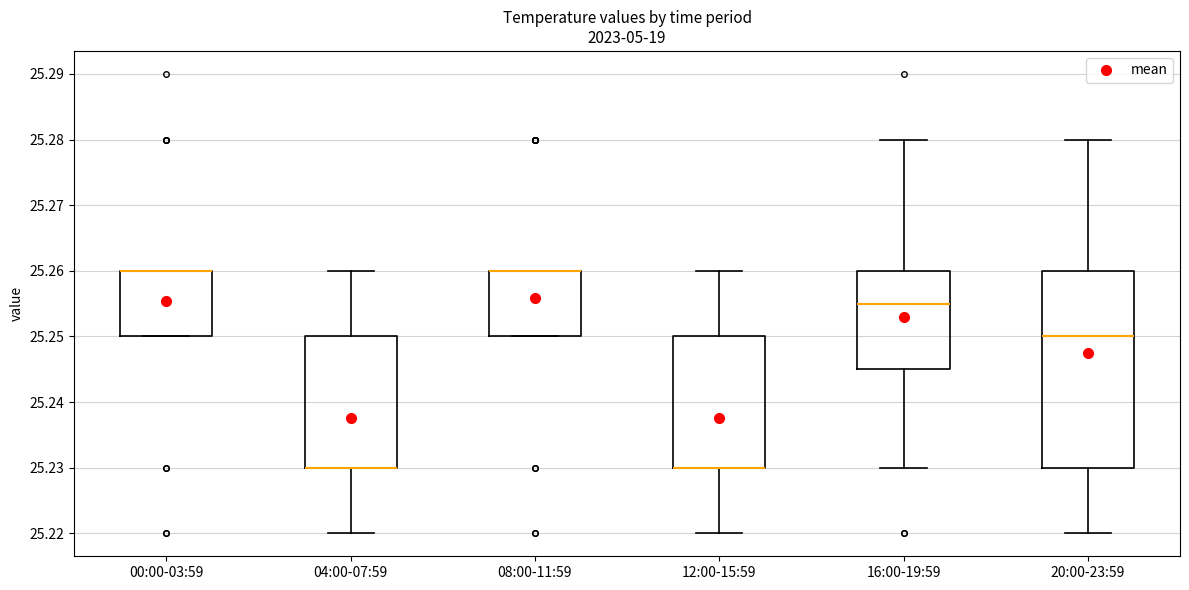

Reading left to right, read every box against the y-axis: the position of its median line, the range the box covers, and the ends of its whiskers. The values are not printed on the chart, so give them approximately, as read against the axis.

00:00-03:59: median 25.260 (drawn on the box's upper edge), box 25.250 to 25.260, whiskers 25.250 to 25.260
04:00-07:59: median 25.230 (drawn on the box's lower edge), box 25.230 to 25.250, whiskers 25.220 to 25.260
08:00-11:59: median 25.260 (drawn on the box's upper edge), box 25.250 to 25.260, whiskers 25.250 to 25.260
12:00-15:59: median 25.230 (drawn on the box's lower edge), box 25.230 to 25.250, whiskers 25.220 to 25.260
16:00-19:59: median 25.255, box 25.245 to 25.260, whiskers 25.230 to 25.280
20:00-23:59: median 25.250, box 25.230 to 25.260, whiskers 25.220 to 25.280